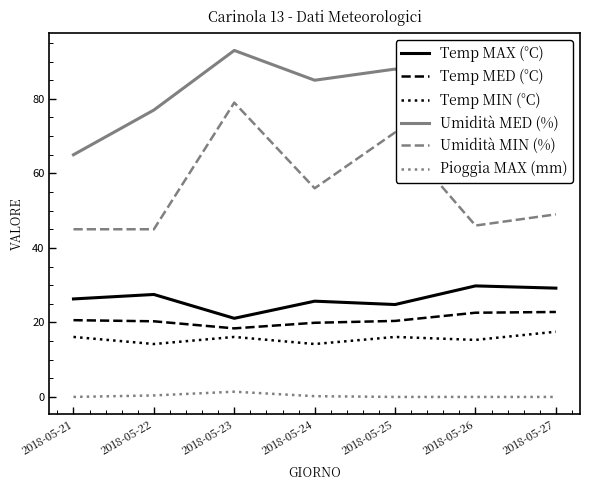

True or false: Temp MIN (°C) and Pioggia MAX (mm) intersect in this chart.

False